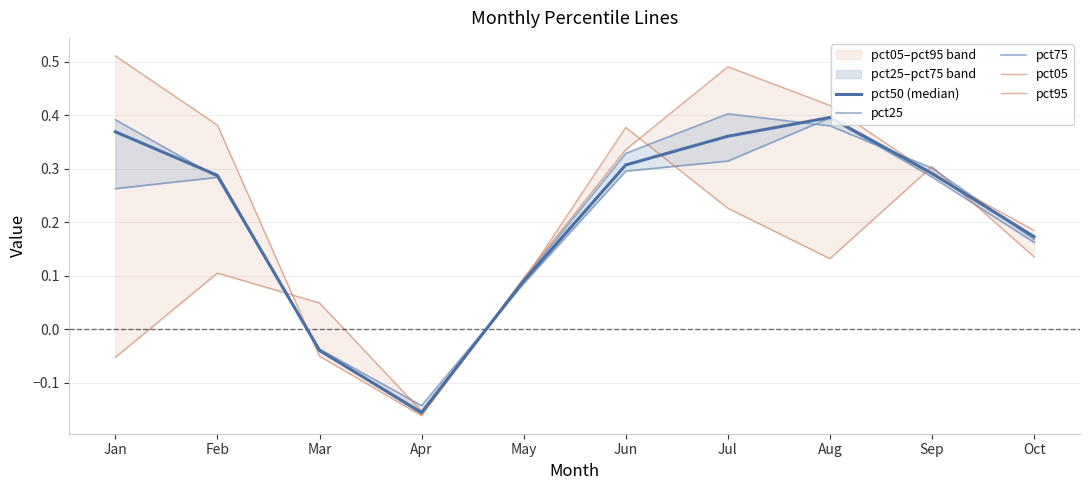

At which category does pct50 (median) reach its first local valley?

Apr